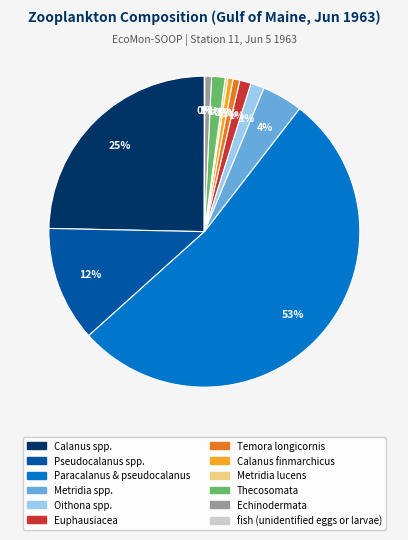

To the nearest percent, what is the difference between the largest and smallest slice percentages?

53%